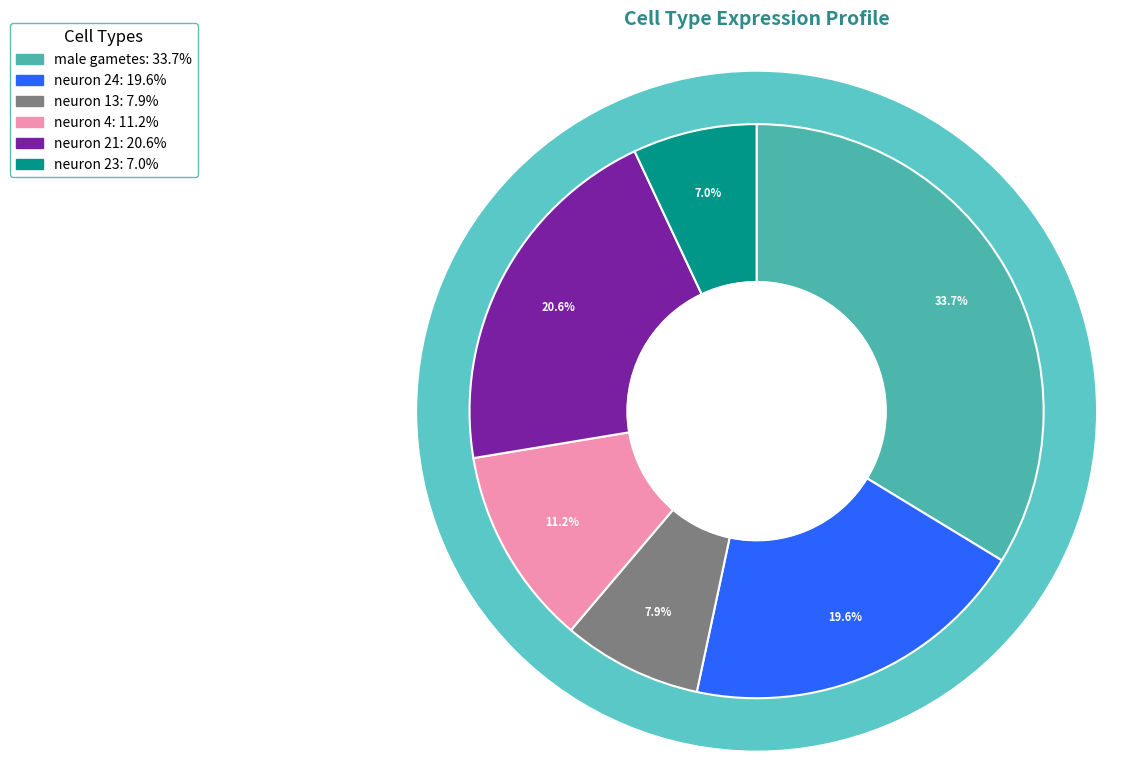

What is the smallest slice in the pie chart?

neuron 23